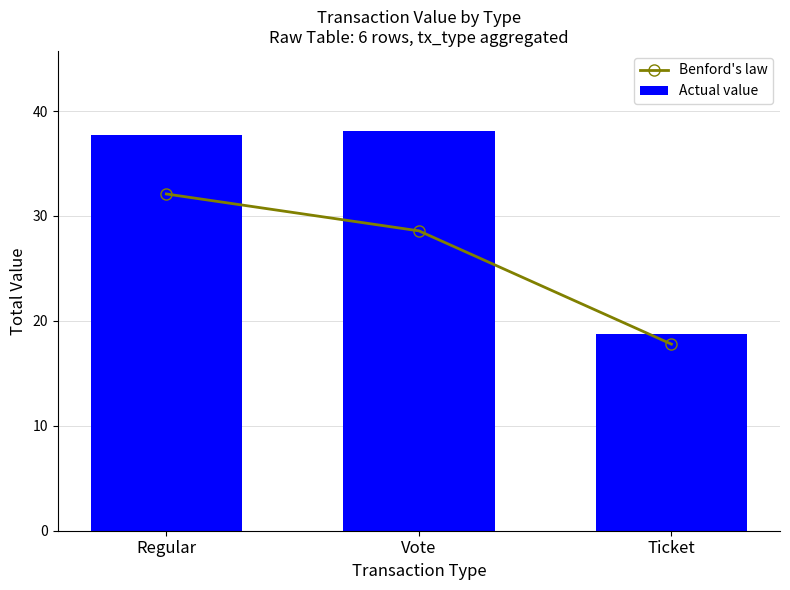

Where does the Actual value series first go above 37?

Regular